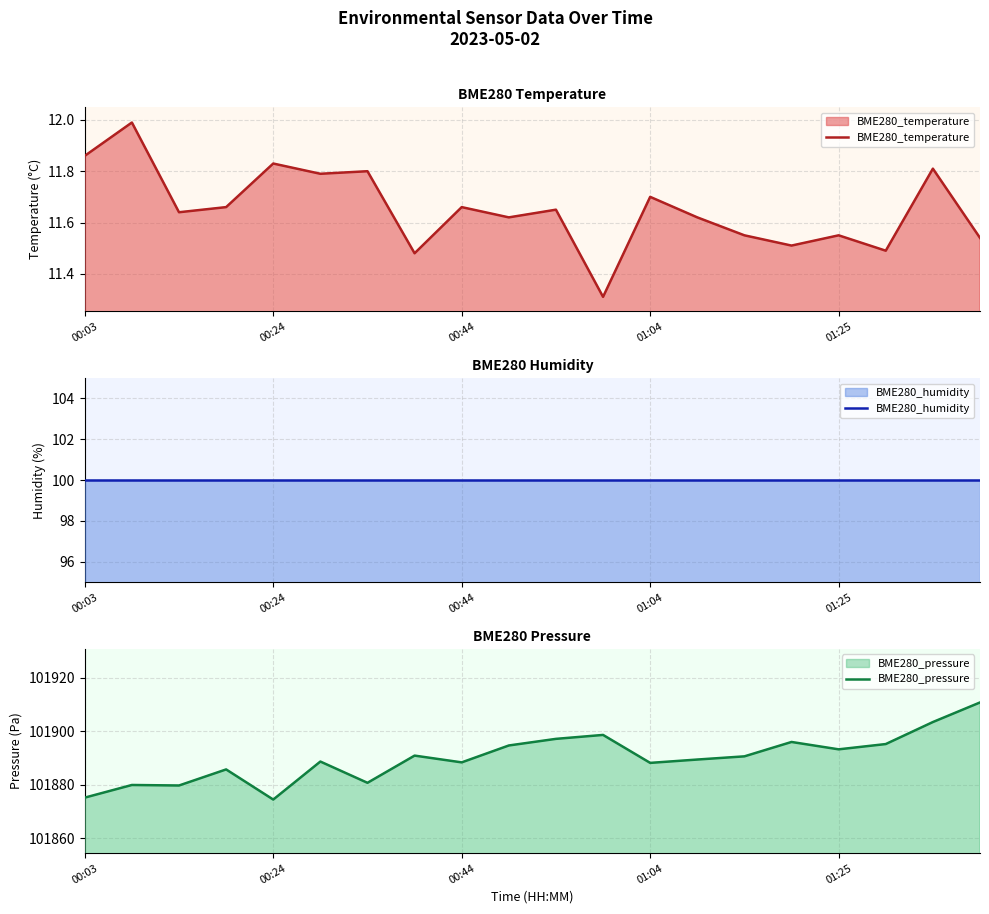

True or false: BME280_pressure and BME280_temperature intersect in this chart.

False